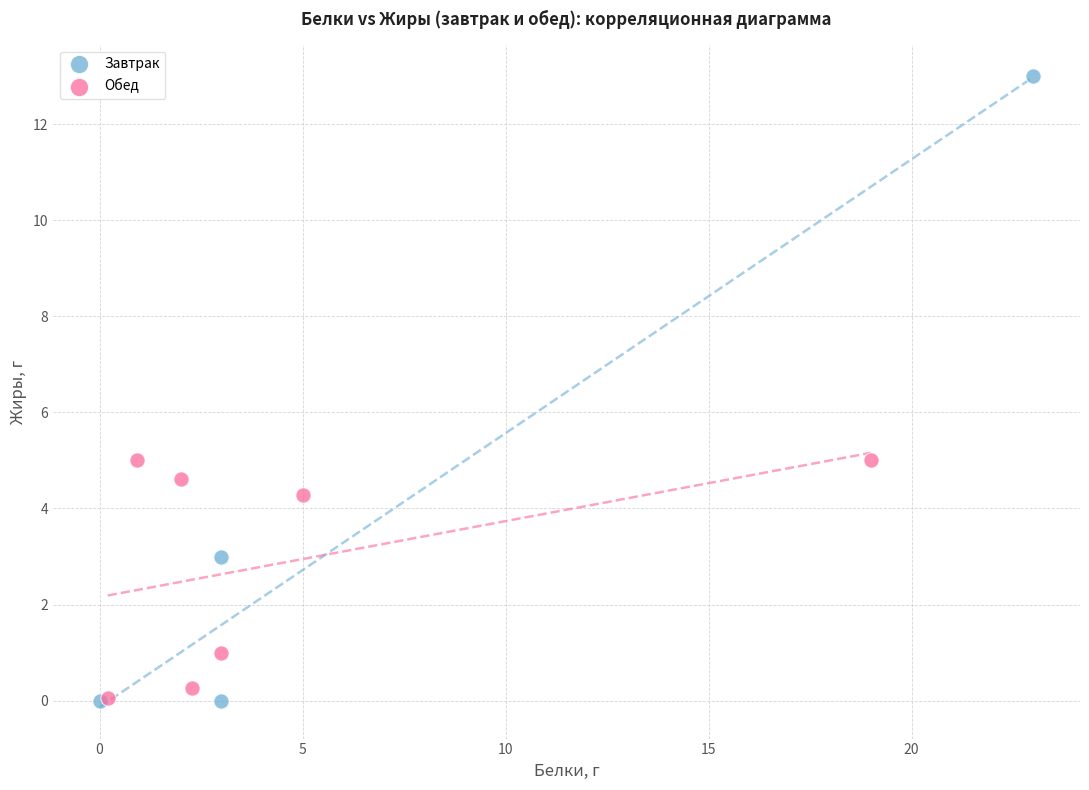

Which series contains the highest Y value?

Завтрак